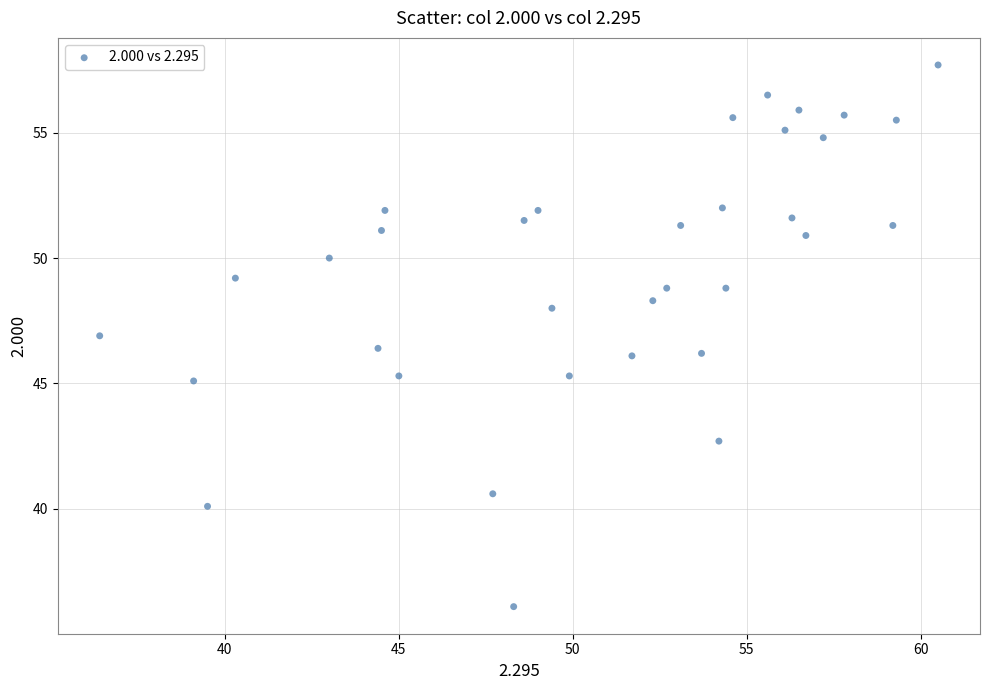

What is the range of X values (max minus min)?

24.1